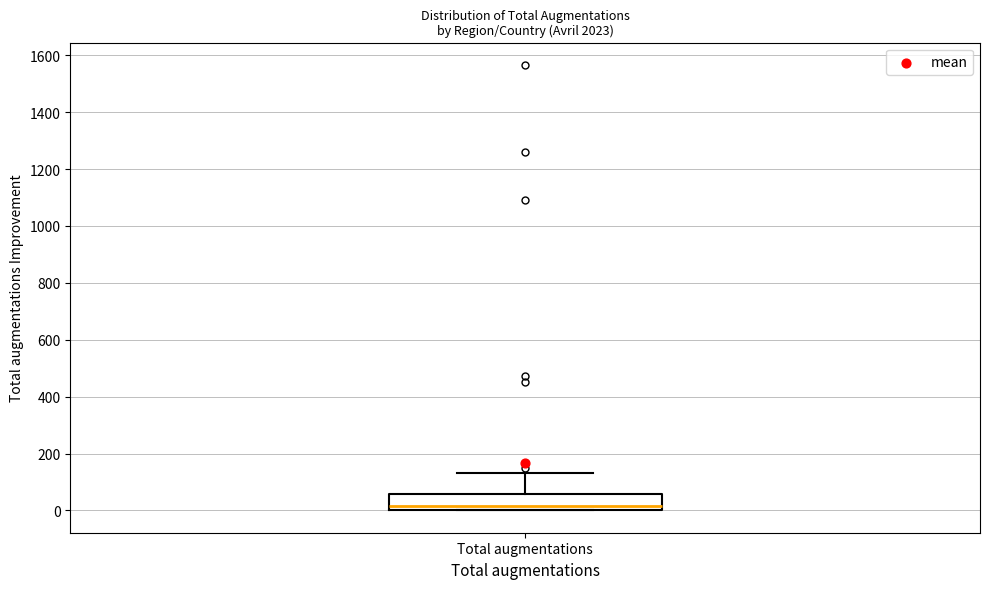

Transcribe this box plot: give where the median line is, the range the box spans, and where the two whiskers end, as read against the y-axis. The values are not printed on the chart, so give them approximately, as read against the axis.

median 20, box 0 to 60, whiskers 0 to 140